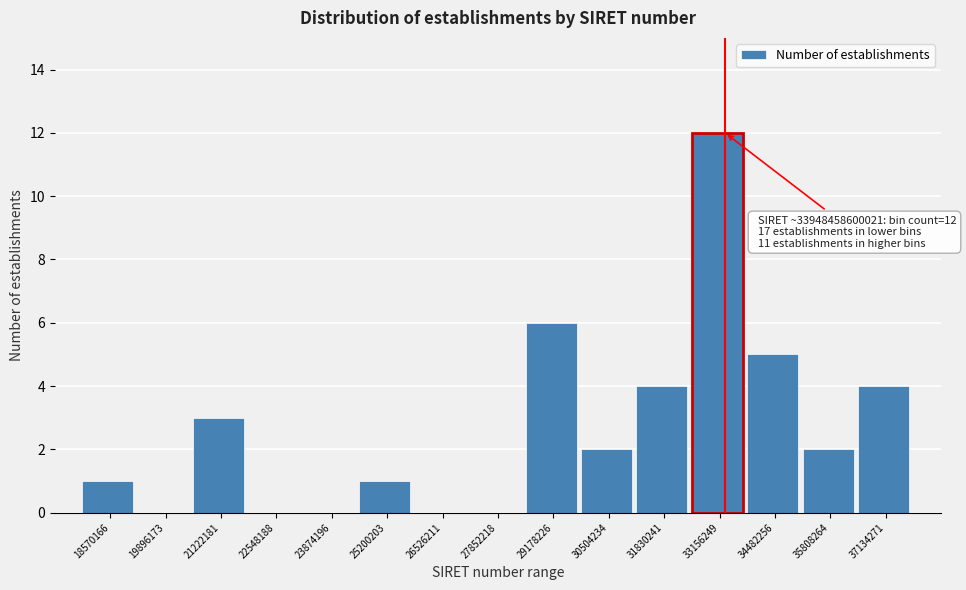

Reading left to right, extract all data points from this chart.

18570166=1	19896173=0	21222181=3	22548188=0	23874196=0	25200203=1	26526211=0	27852218=0	29178226=6	30504234=2	31830241=4	33156249=12	34482256=5	35808264=2	37134271=4